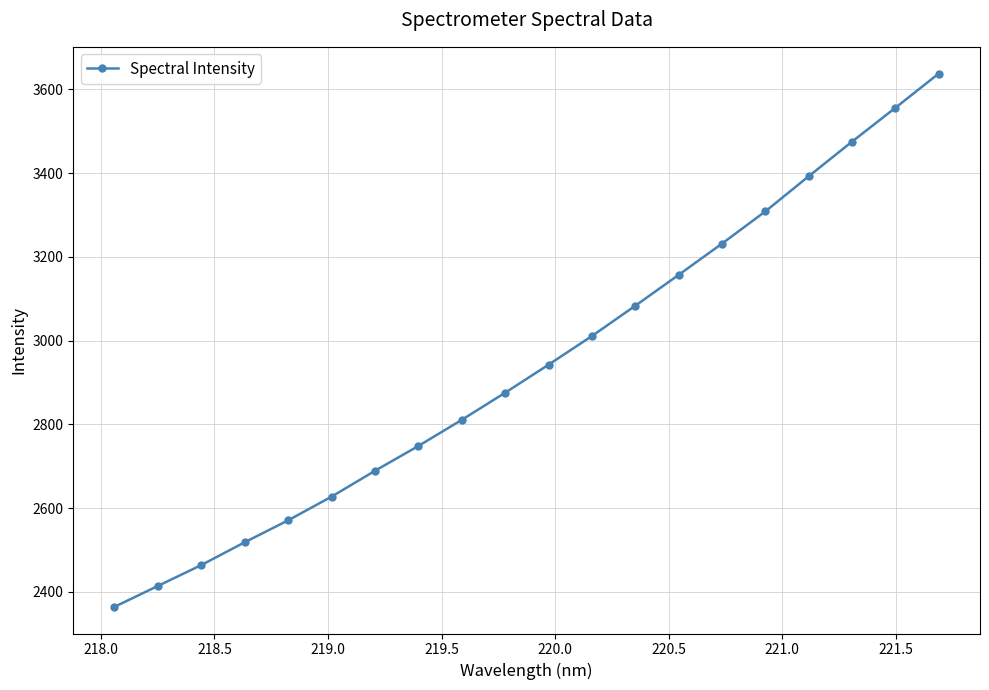

Reading right to left, transcribe all the data shown in this chart.

3637.8	3555.9	3475.1	3392.4	3308.5	3231.5	3156.8	3083.0	3010.7	2942.2	2875.3	2810.5	2748.1	2688.8	2627.1	2570.6	2518.2	2463.7	2413.9	2363.9